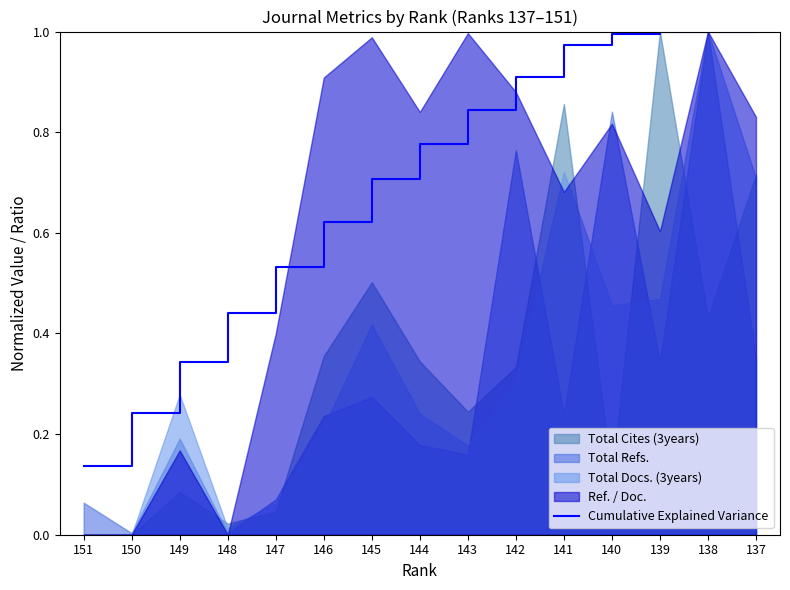

True or false: Cumulative Explained Variance has a value of 1.7 at 138.

False